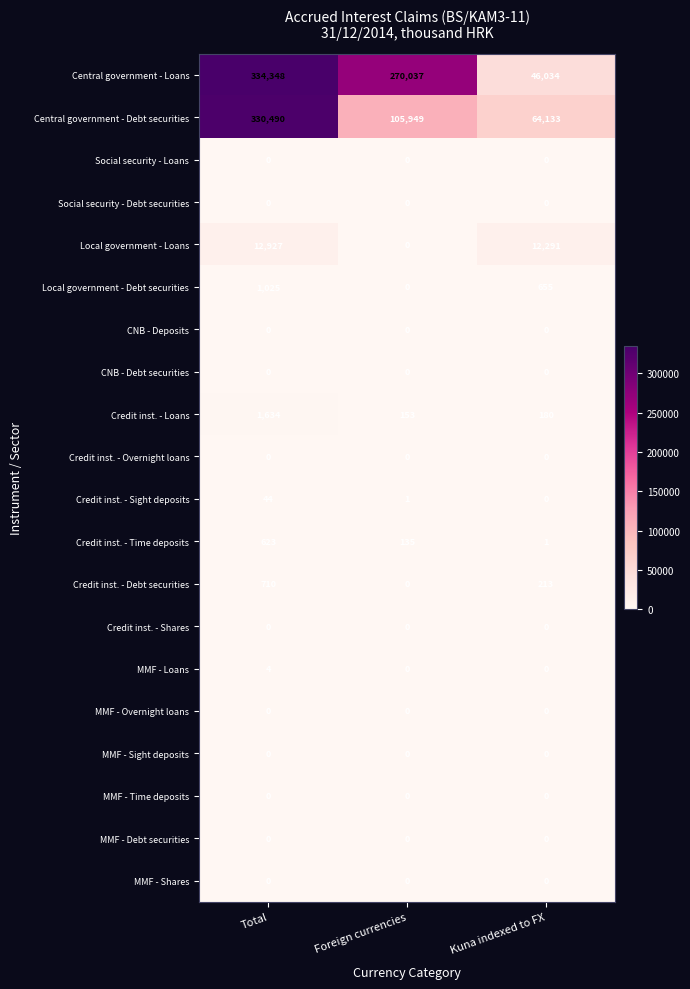

What is the spread (max minus min) of values at Foreign currencies?

270037